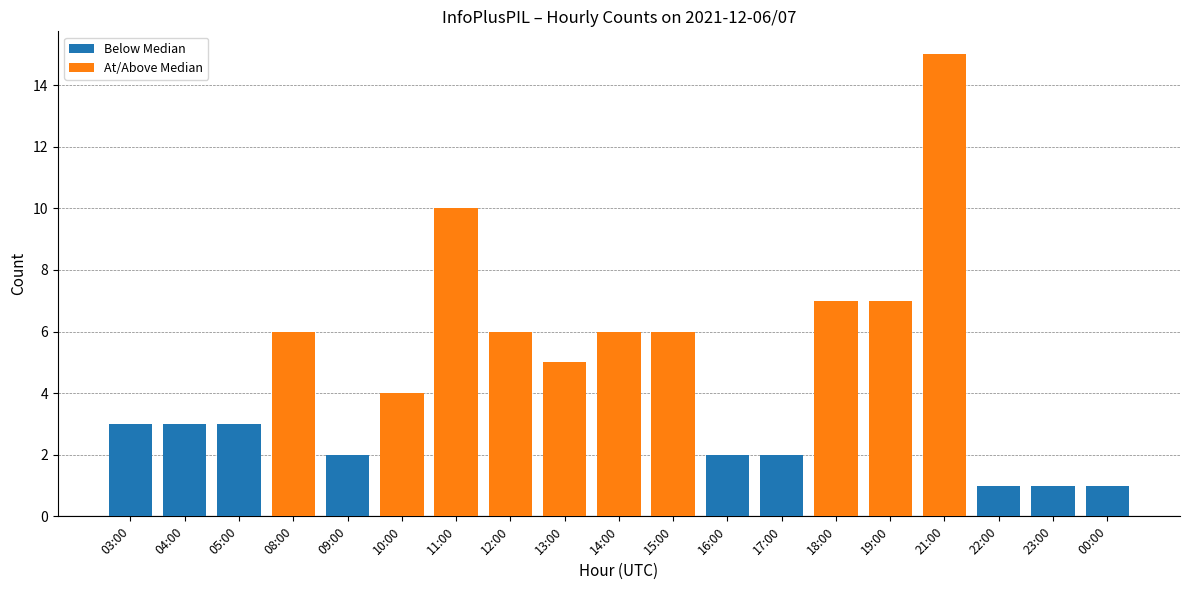

Reading left to right, extract all data points from this chart.

Below Median: 03:00=3	04:00=3	05:00=3	08:00=0	09:00=2	10:00=0	11:00=0	12:00=0	13:00=0	14:00=0	15:00=0	16:00=2	17:00=2	18:00=0	19:00=0	21:00=0	22:00=1	23:00=1	00:00=1
At/Above Median: 03:00=0	04:00=0	05:00=0	08:00=6	09:00=0	10:00=4	11:00=10	12:00=6	13:00=5	14:00=6	15:00=6	16:00=0	17:00=0	18:00=7	19:00=7	21:00=15	22:00=0	23:00=0	00:00=0